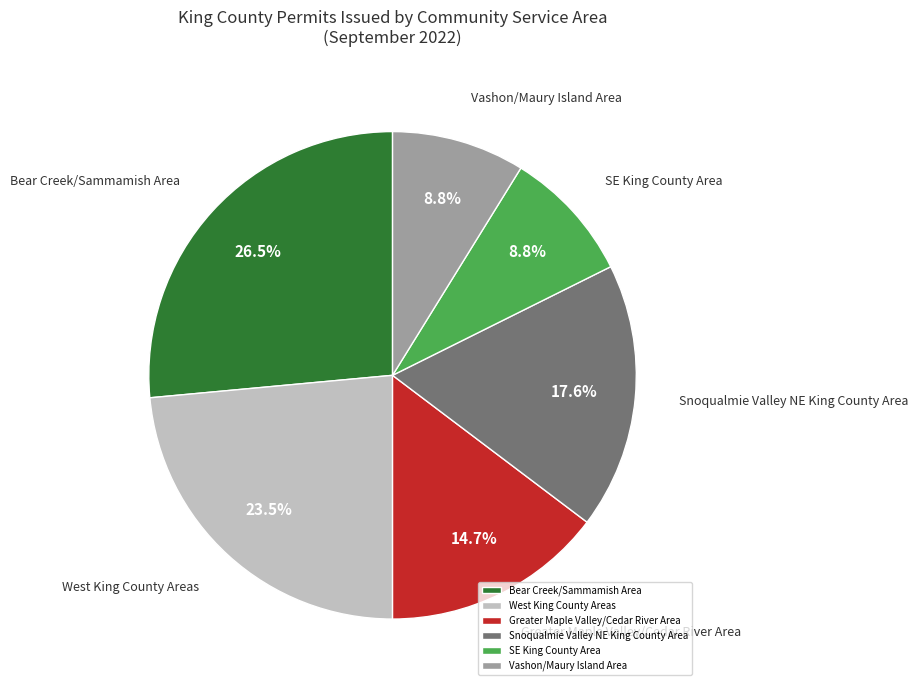

How many slices are in this pie chart?

6